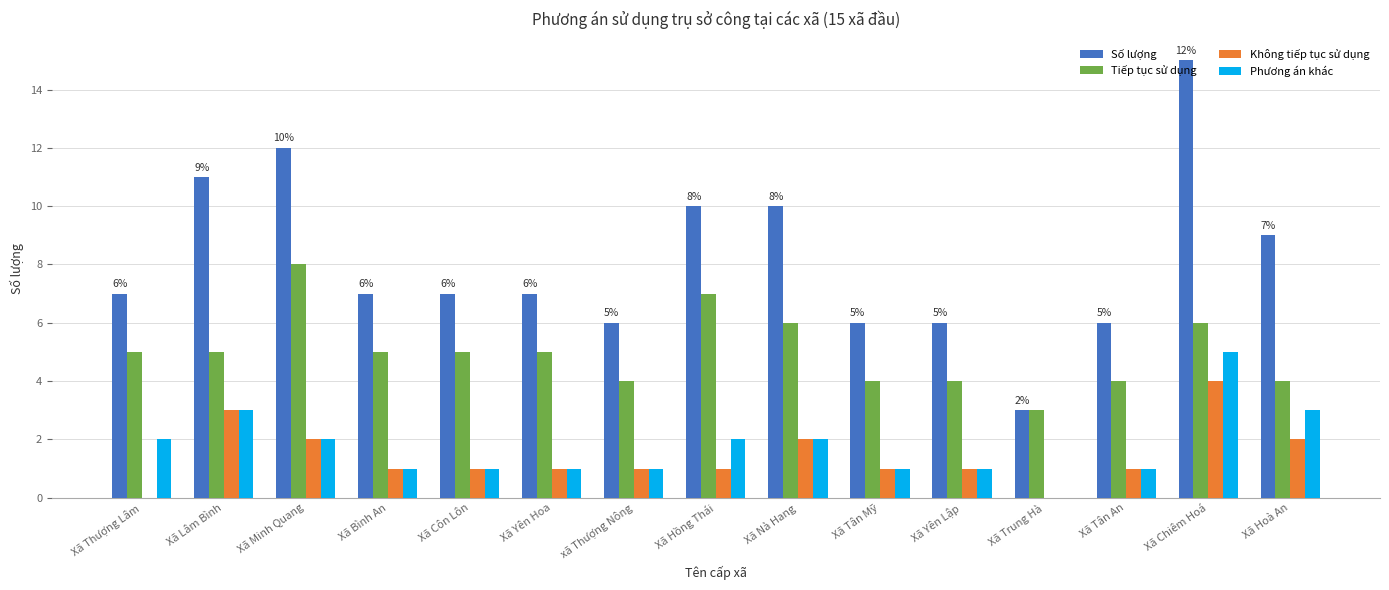

The Tiếp tục sử dụng series shows 8 at Xã Minh Quang. True or false?

True